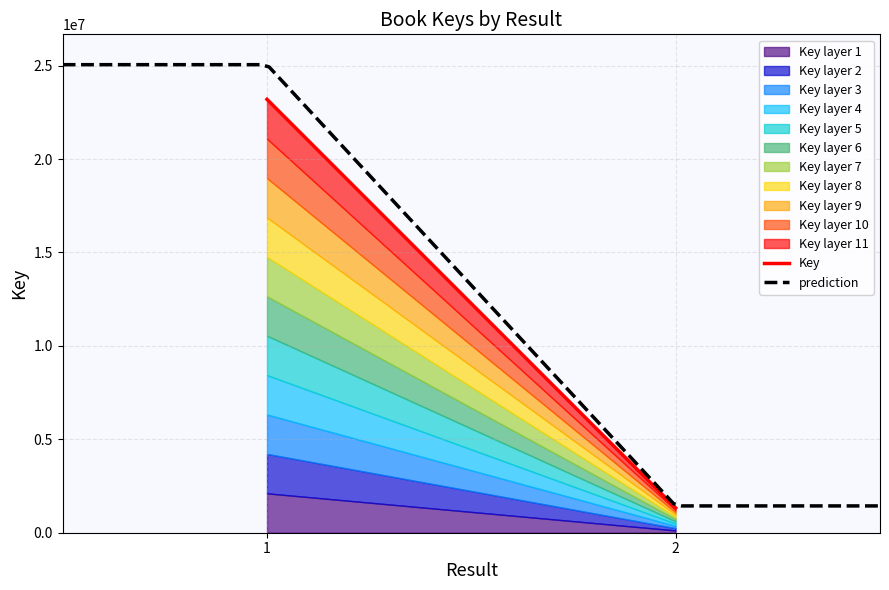

Approximately how many times larger is the value at 1 compared to 2?

17.5